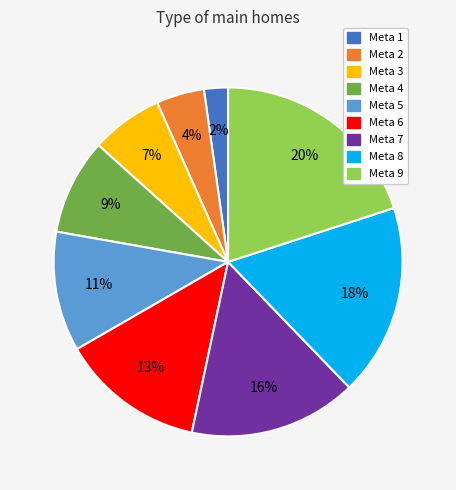

Do Meta 3 and Meta 4 together represent more than half of the pie?

No